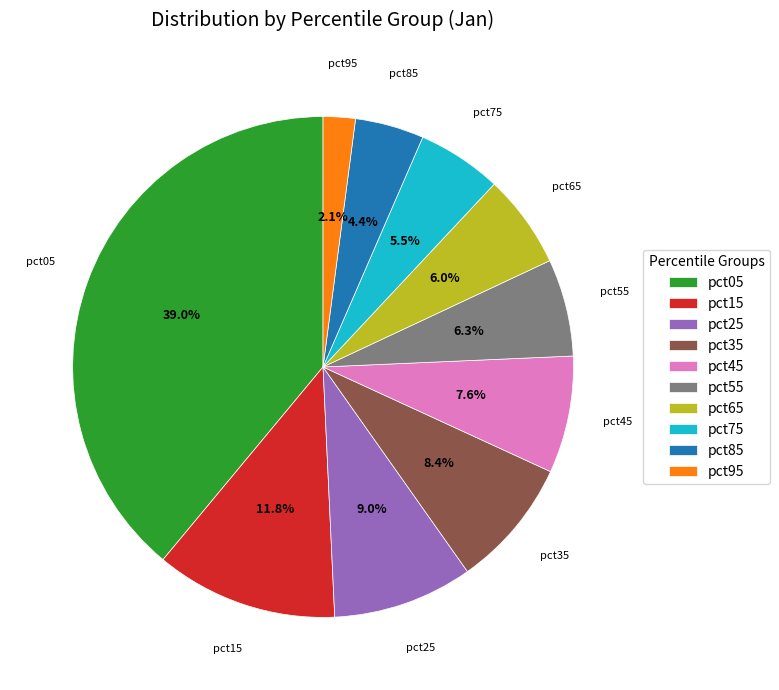

Do pct85 and pct45 together represent more than half of the pie?

No